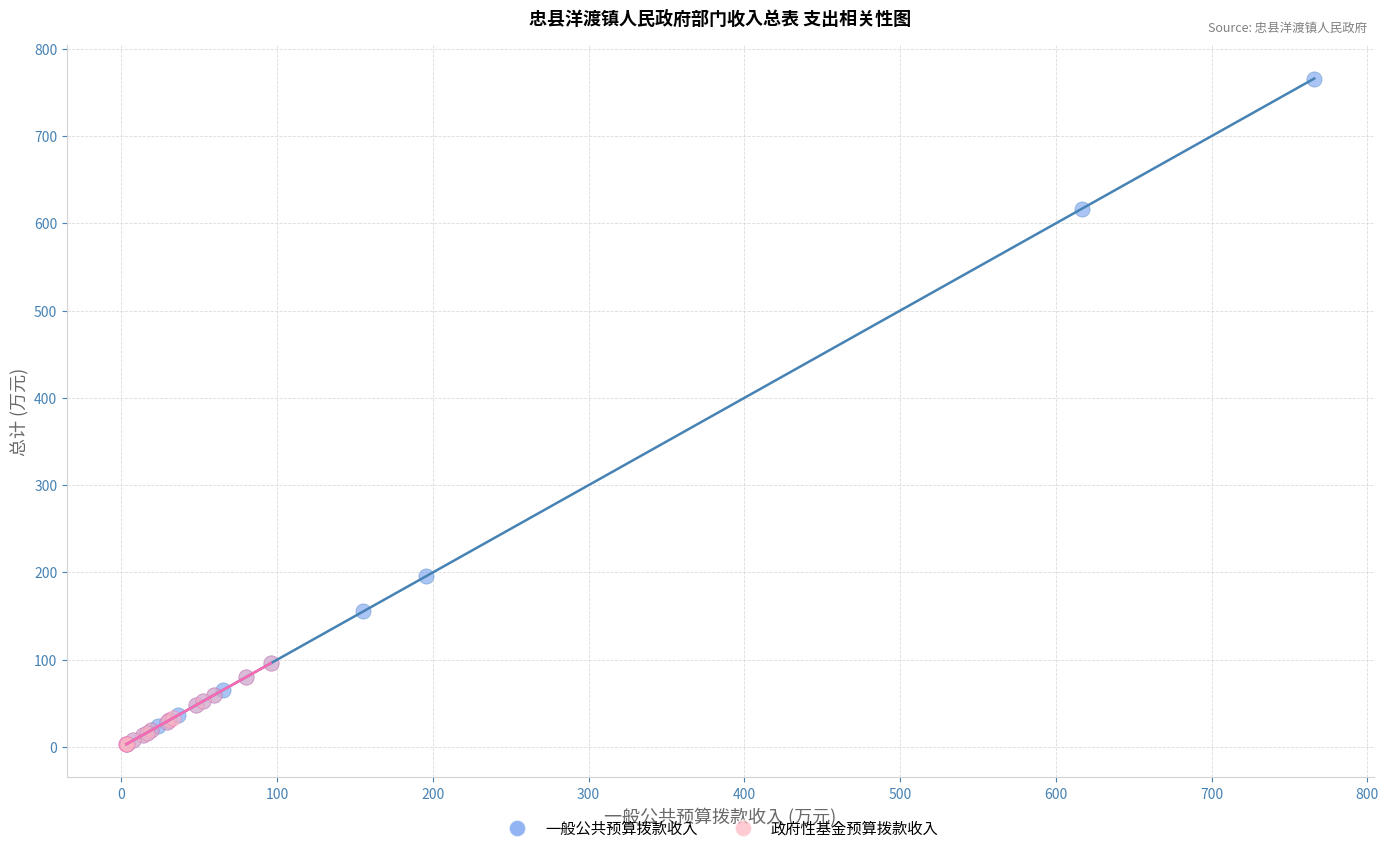

Which series has the largest Y range (max minus min)?

一般公共预算拨款收入